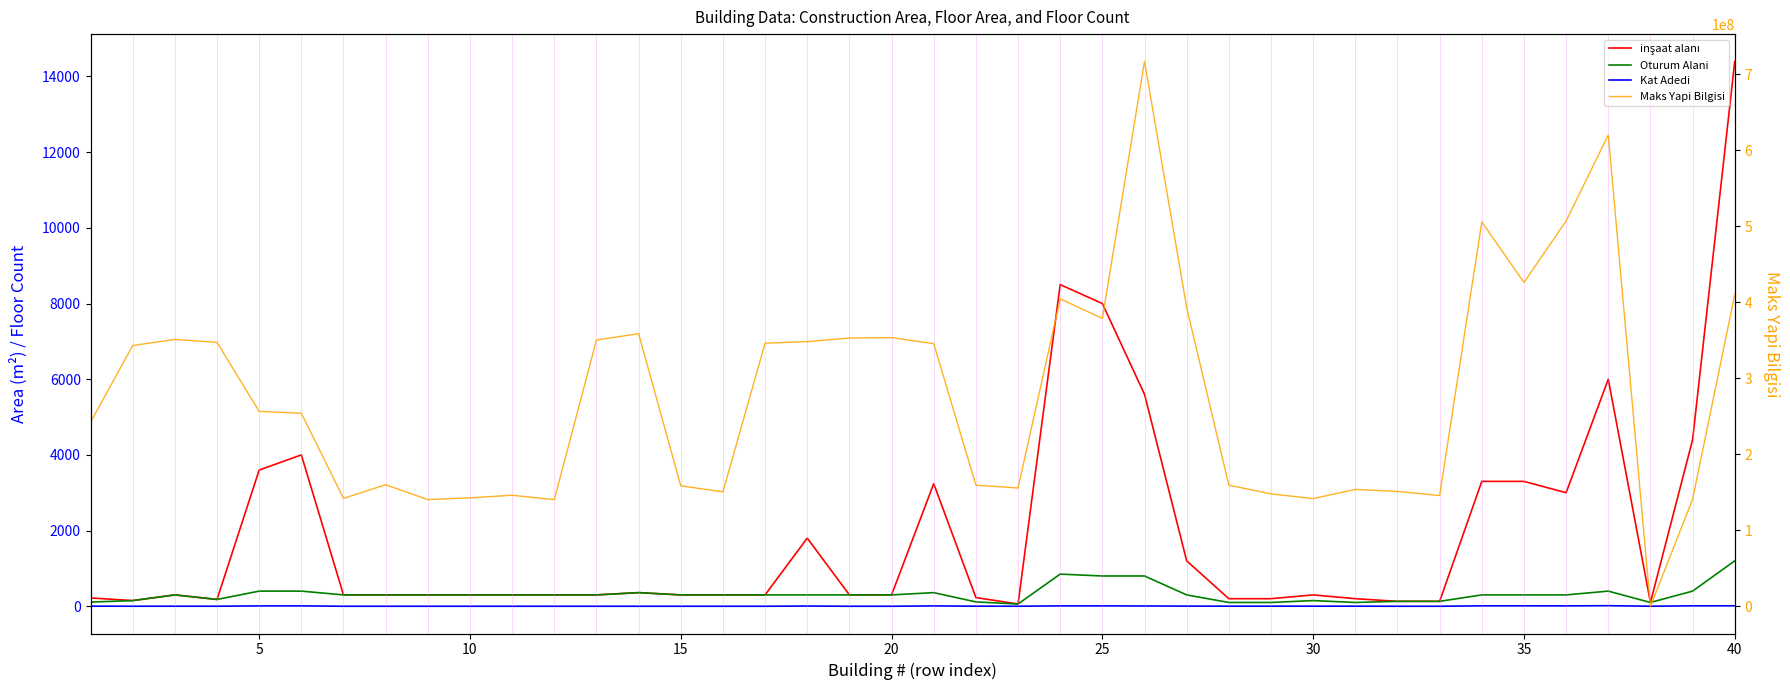

What is the difference between the maximum and minimum values in the Kat Adedi series?

15